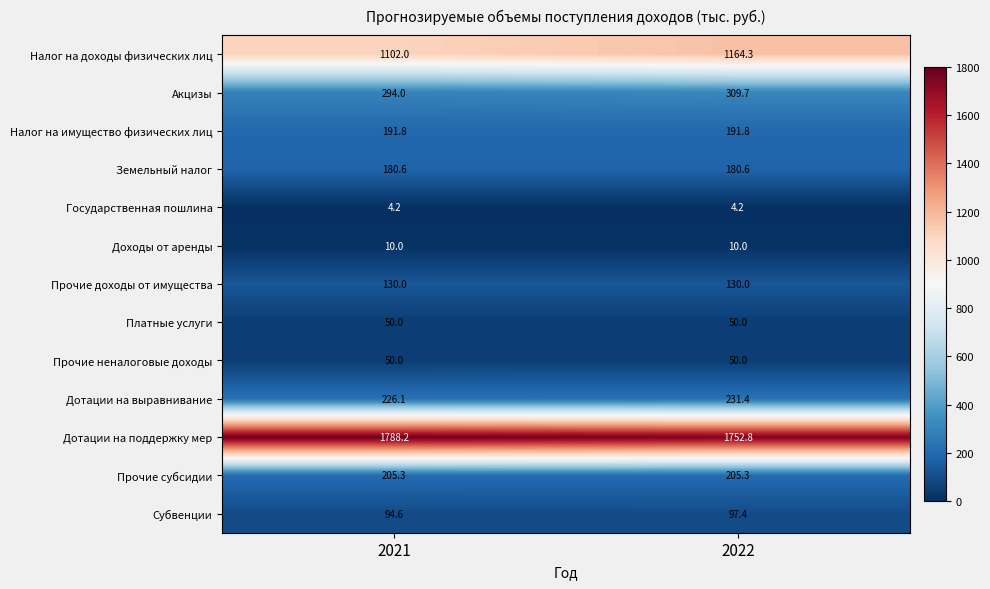

Reading left to right, list all the values displayed in this chart.

Налог на доходы физических лиц: 1102.0	1164.3
Акцизы: 294.0	309.7
Налог на имущество физических лиц: 191.8	191.8
Земельный налог: 180.6	180.6
Государственная пошлина: 4.2	4.2
Доходы от аренды: 10.0	10.0
Прочие доходы от имущества: 130.0	130.0
Платные услуги: 50.0	50.0
Прочие неналоговые доходы: 50.0	50.0
Дотации на выравнивание: 226.1	231.4
Дотации на поддержку мер: 1788.2	1752.8
Прочие субсидии: 205.3	205.3
Субвенции: 94.6	97.4